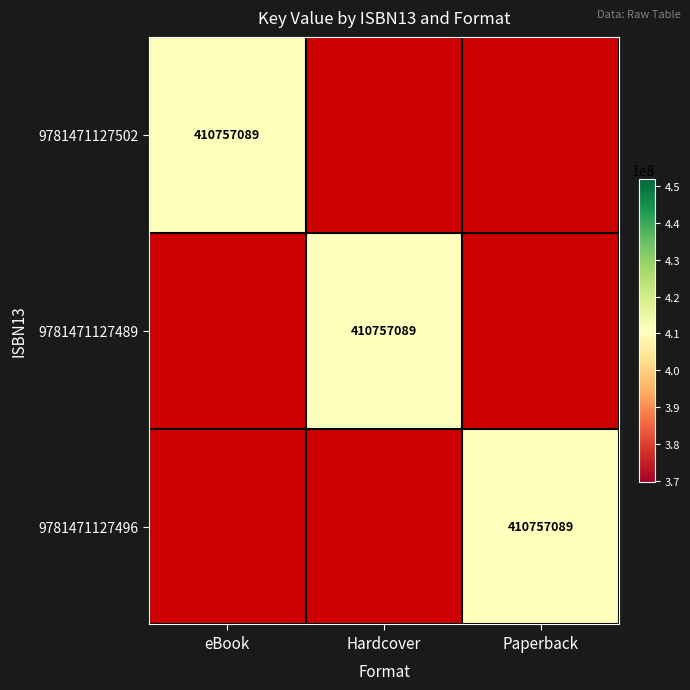

The 9781471127502 series shows 734635987 at eBook. True or false?

False